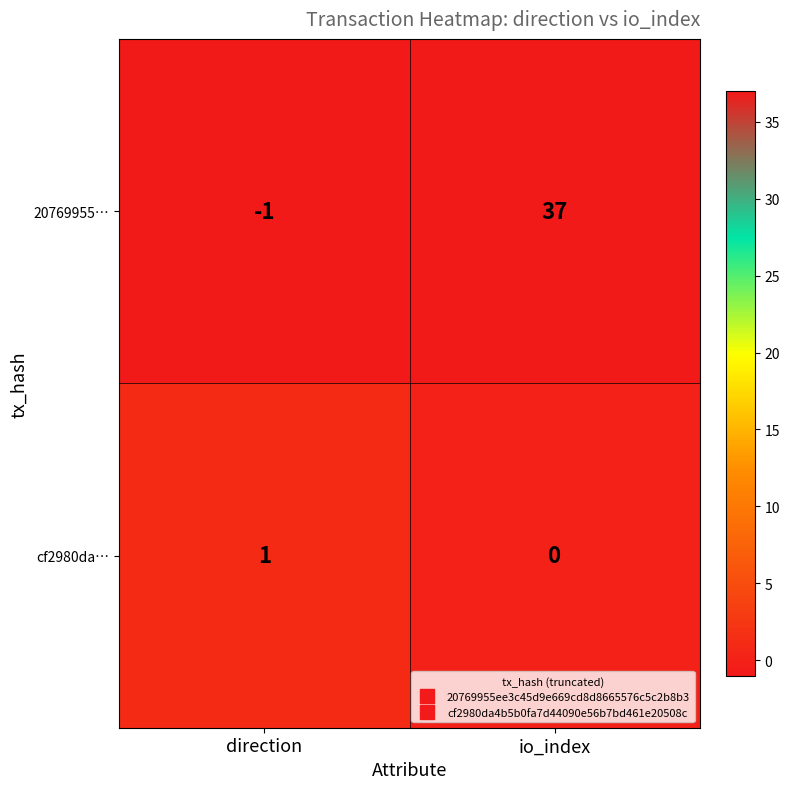

What is the greatest value displayed?

37